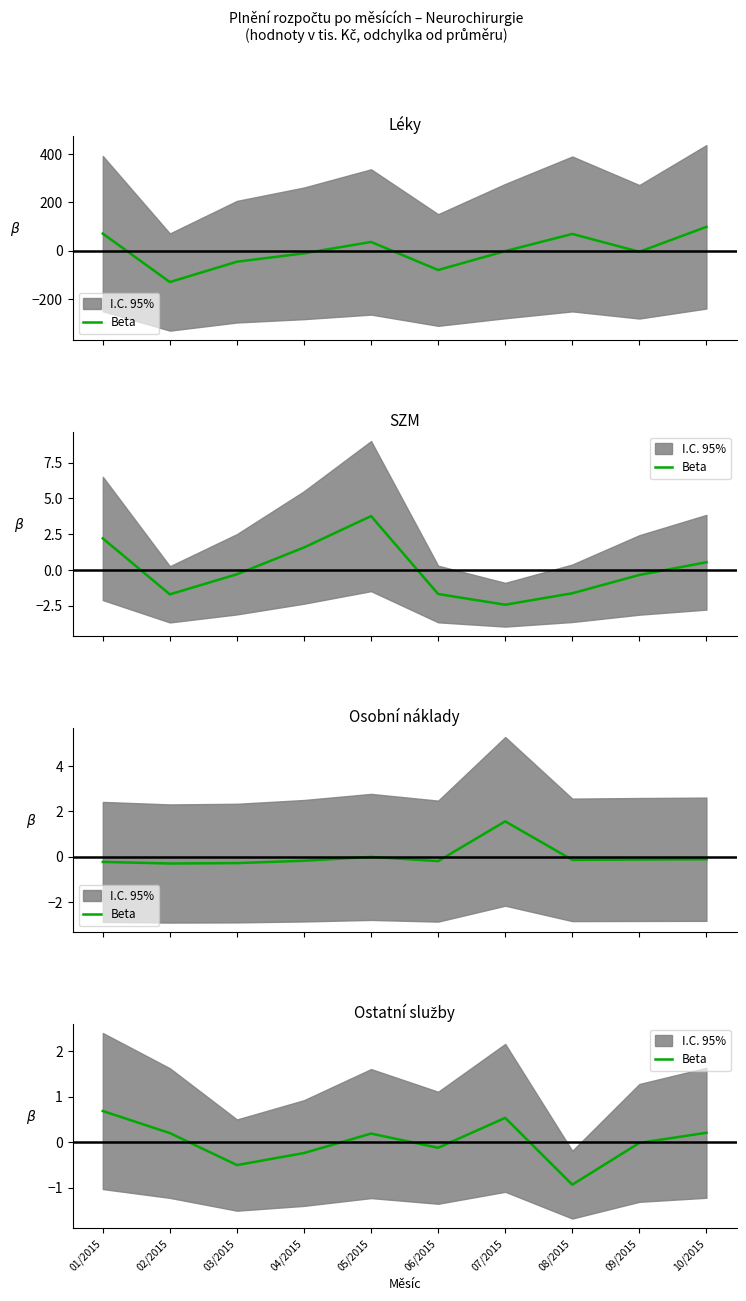

Between 01/2015 and 10/2015, which is larger?

01/2015